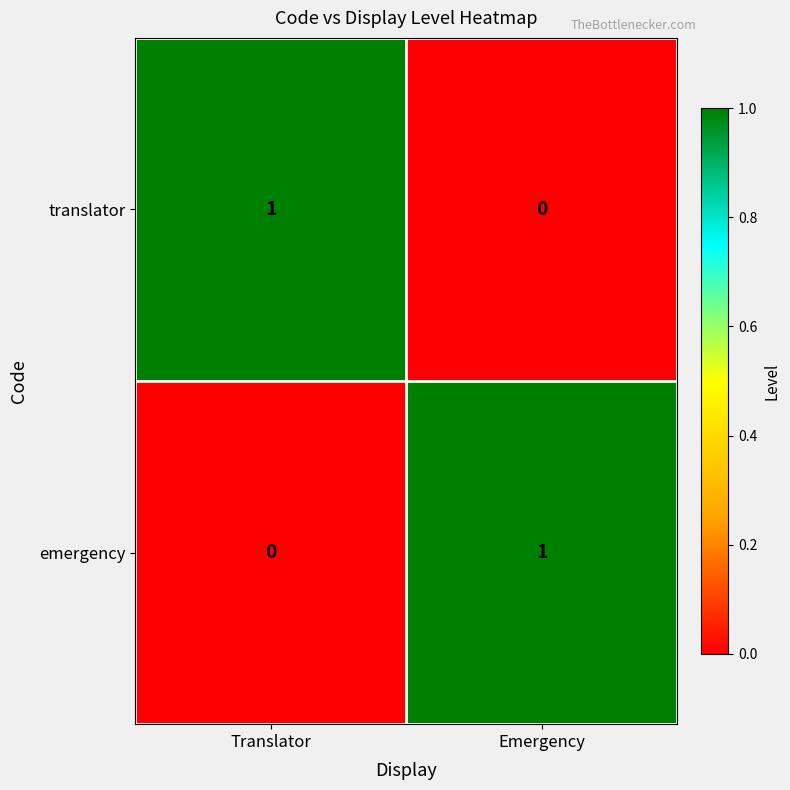

Where is translator nearest to the value 0?

Emergency